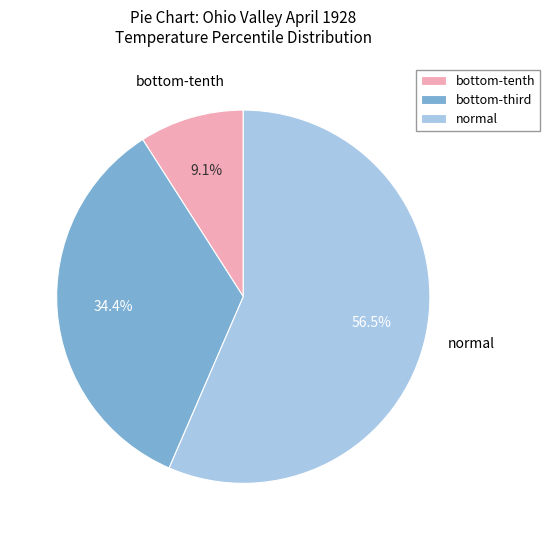

Is there any slice that represents more than half of the pie?

Yes